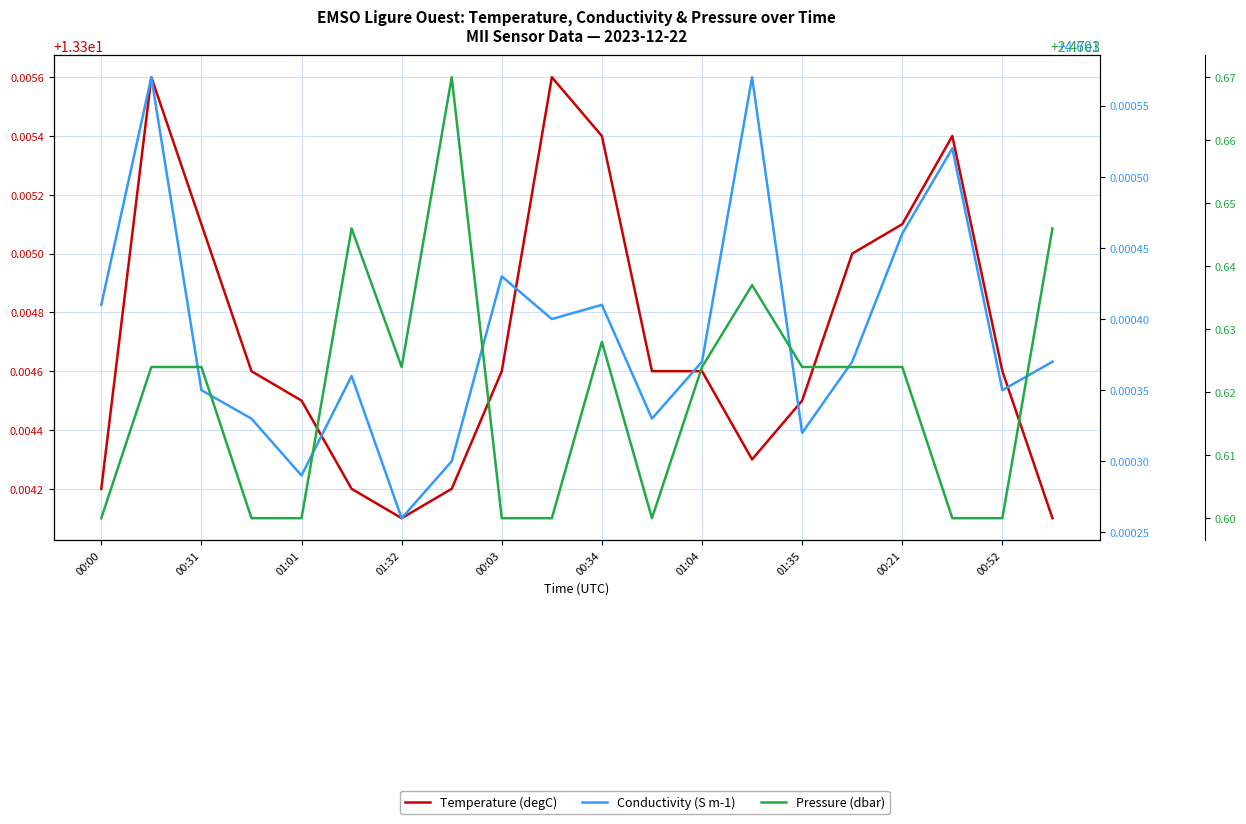

At how many categories does at least one series exceed 2008?

20